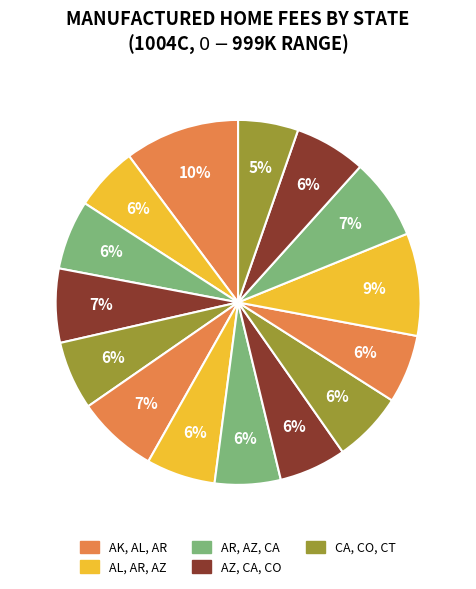

To the nearest percent, what is the difference between the largest and smallest slice percentages?

5%